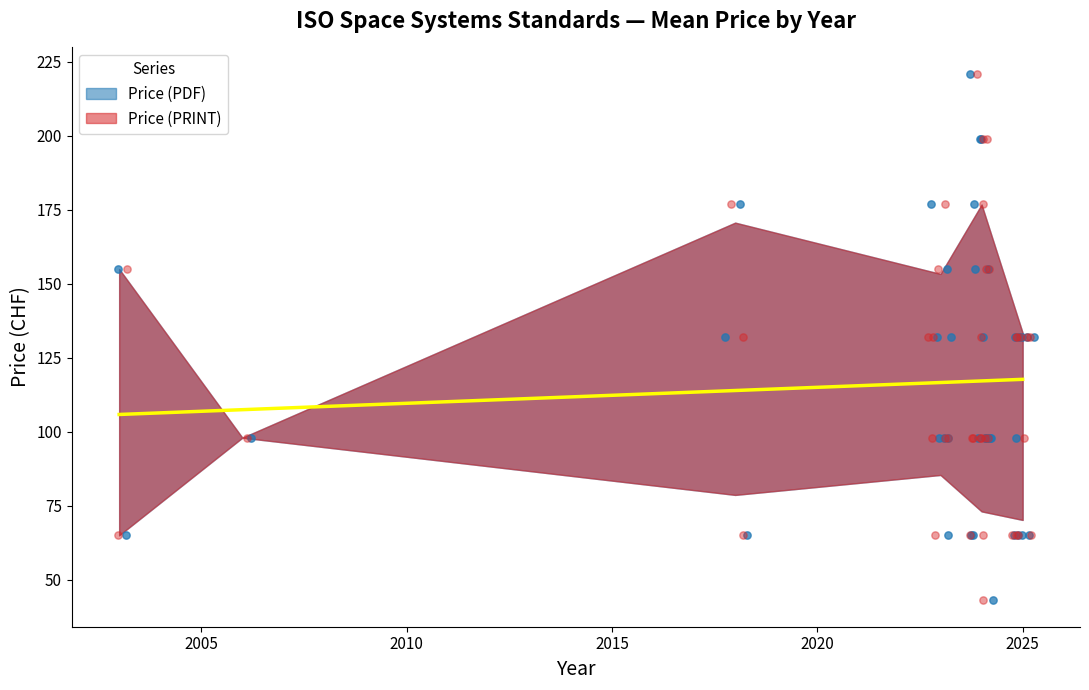

Which series has the largest Y range (max minus min)?

Price (PDF)